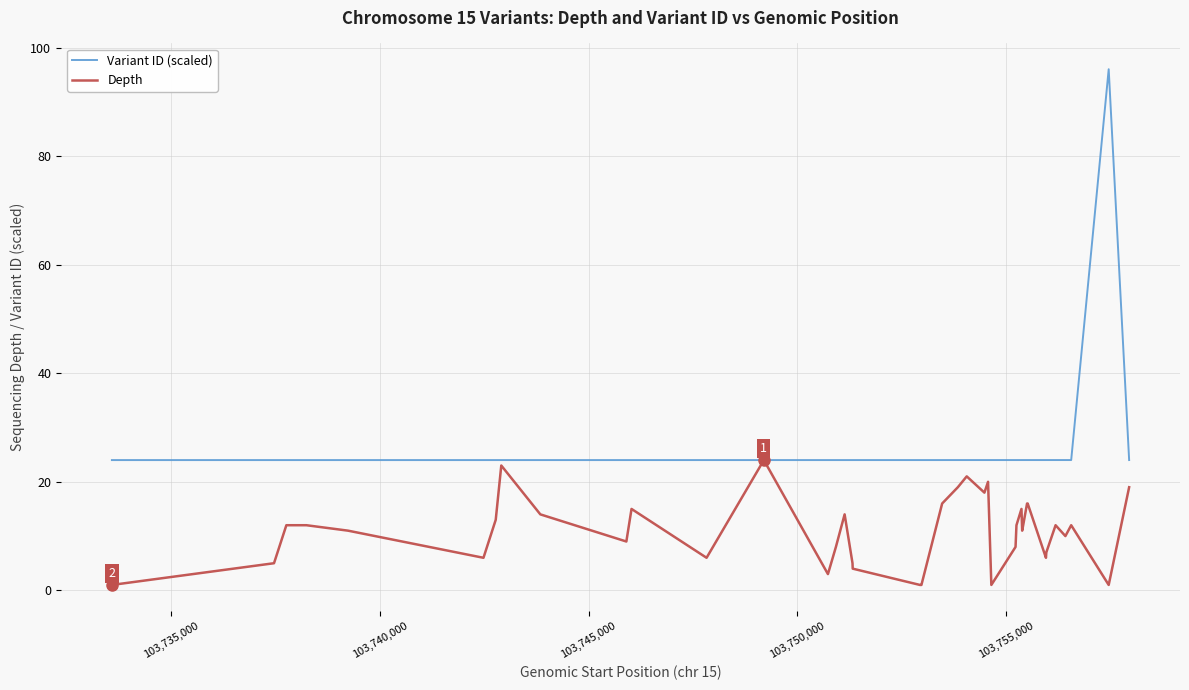

Which series has the largest total across all categories?

Variant ID (scaled)